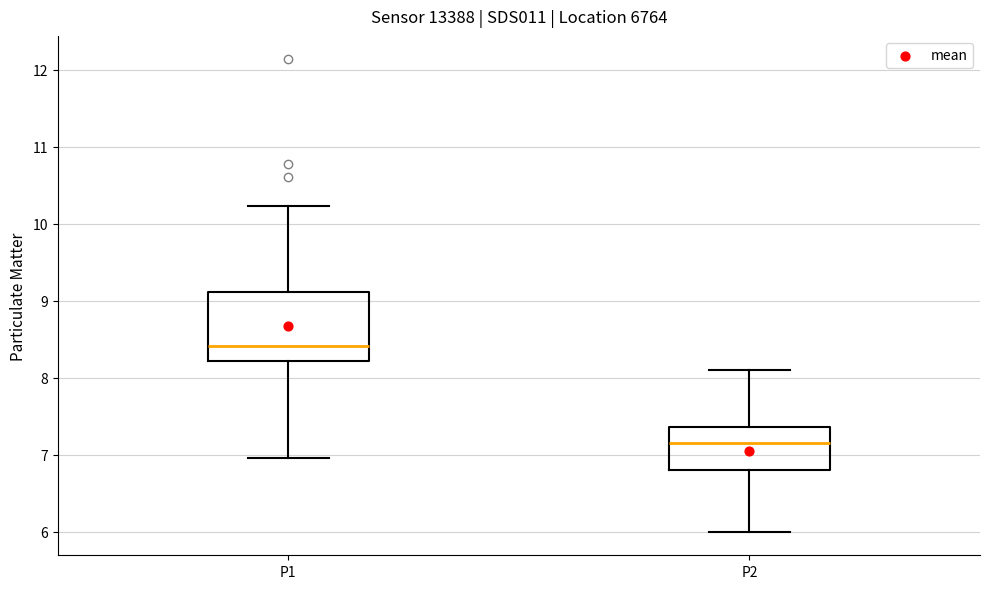

Which box's median line is the lowest?

P2